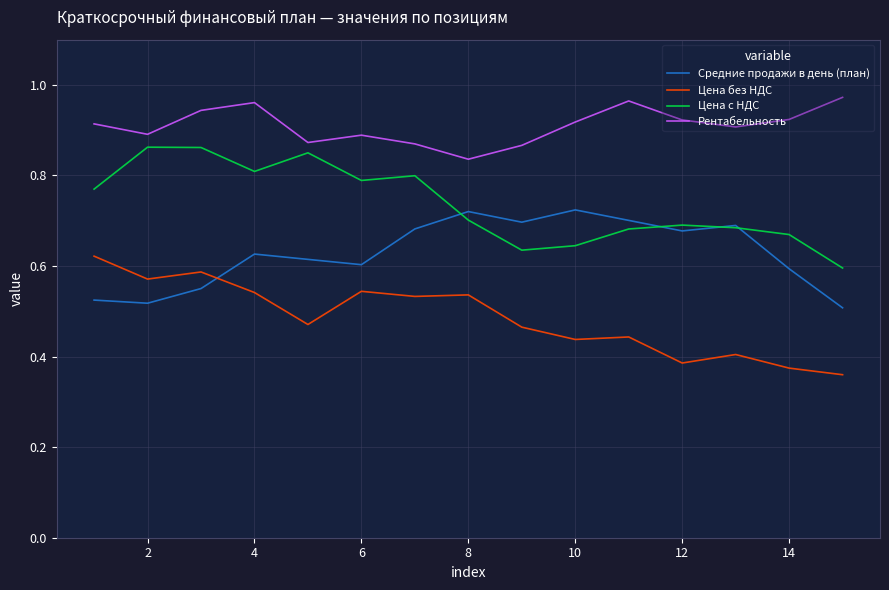

List the series in order of their overall mean, highest first.

Рентабельность, Цена с НДС, Средние продажи в день (план), Цена без НДС